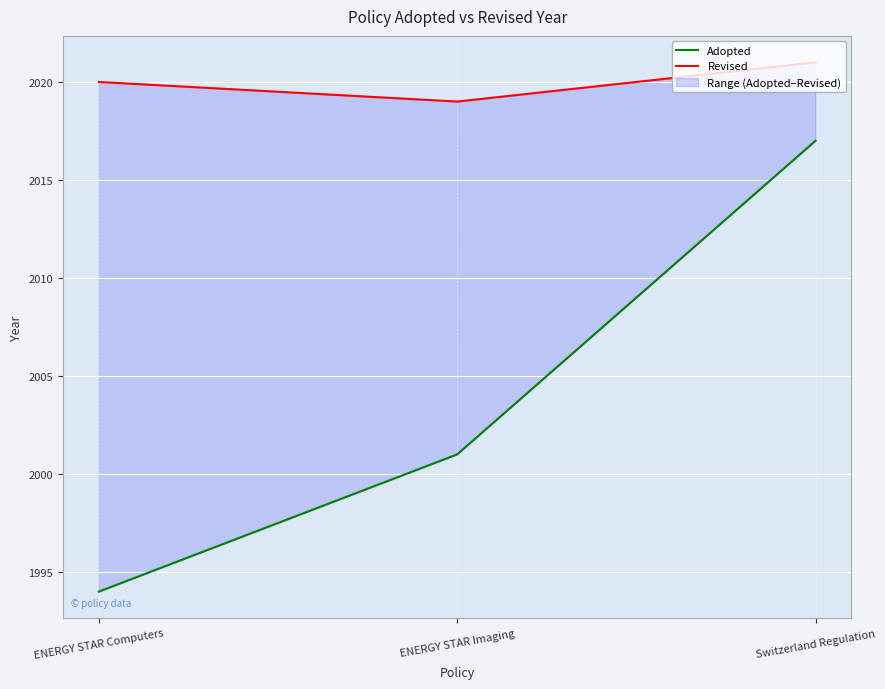

What position from the right is ENERGY STAR Imaging?

2